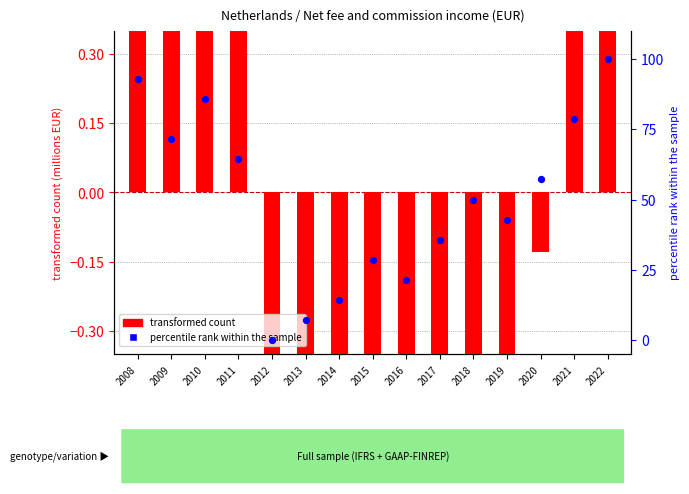

What are all the series names shown in the legend?

transformed count, percentile rank within the sample